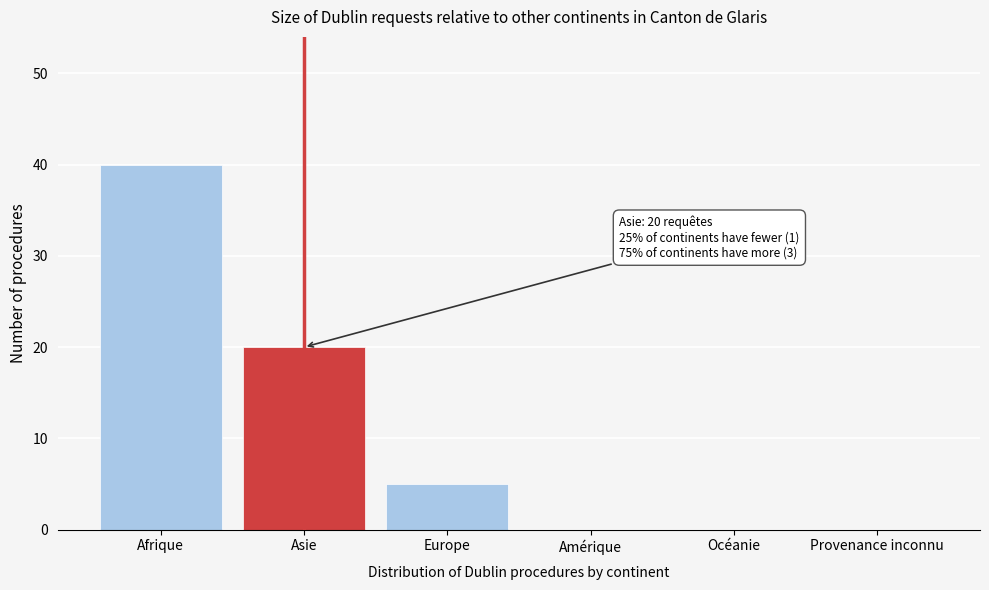

What value does the data have at Afrique, to the nearest 10?

40